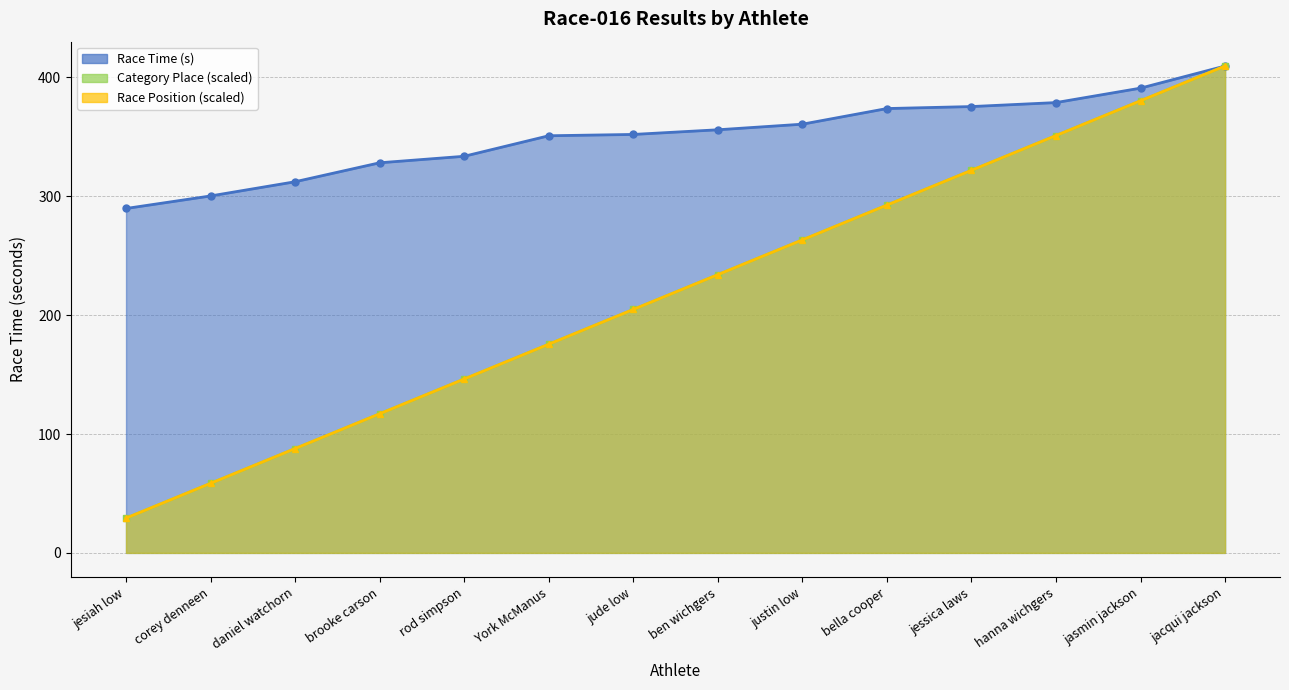

What is the greatest value displayed?

409.6